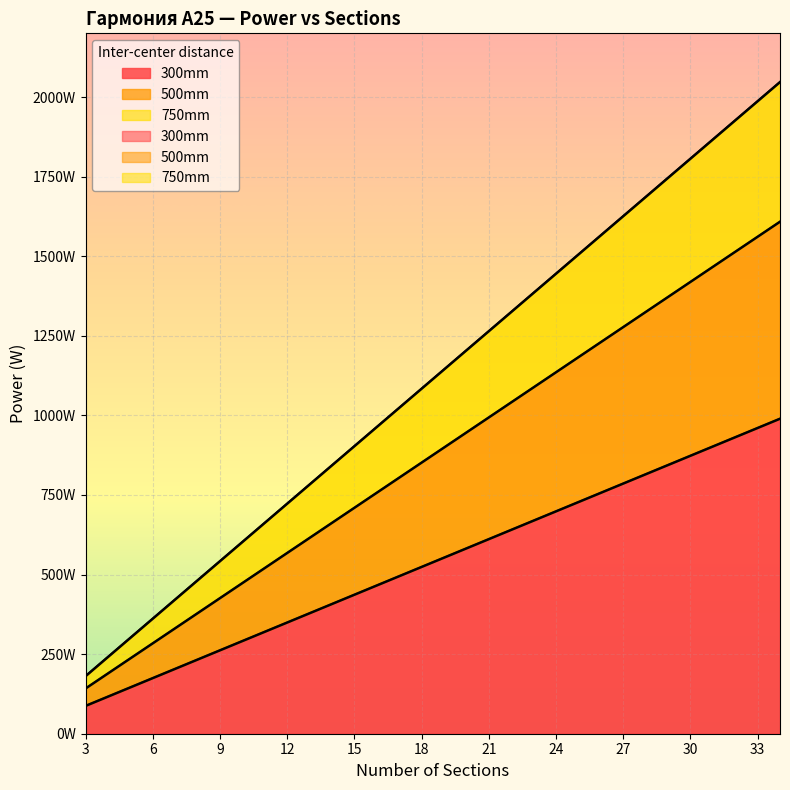

What is the average value of the 300mm series?

538.4